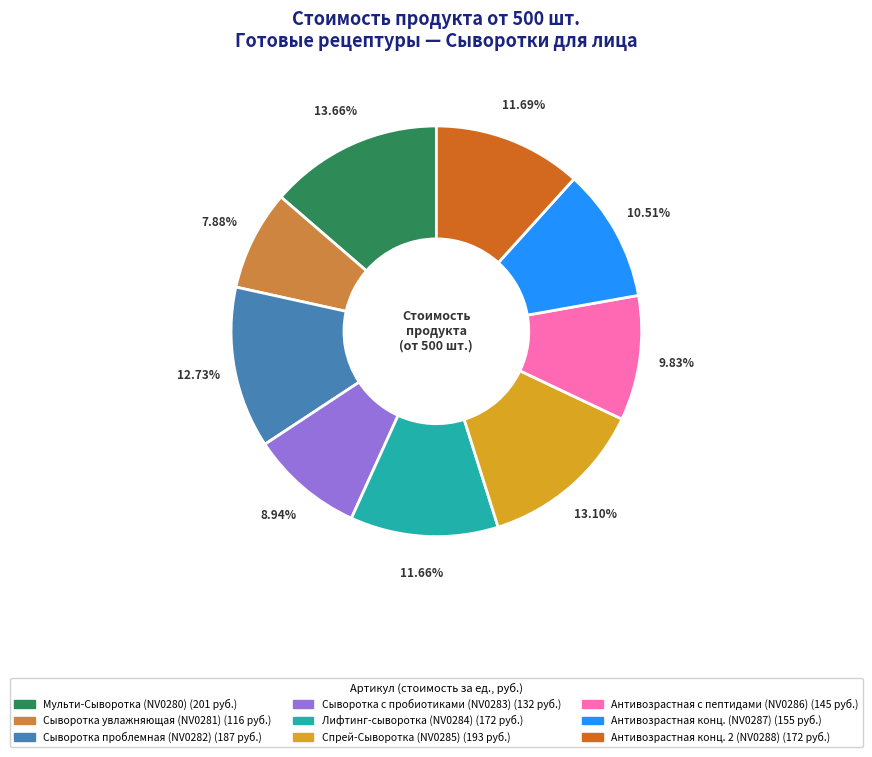

Is there a majority slice in this chart?

No